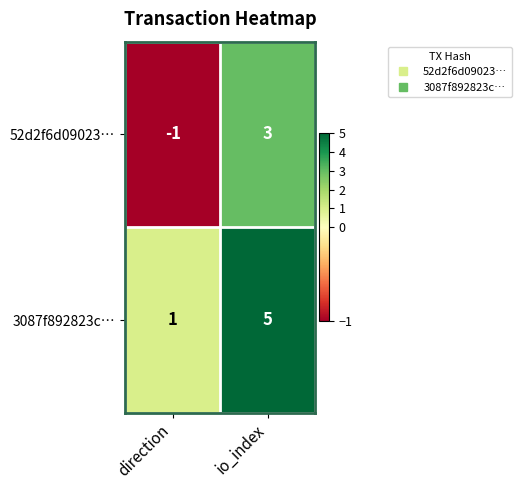

What is the spread (max minus min) of values at io_index?

2